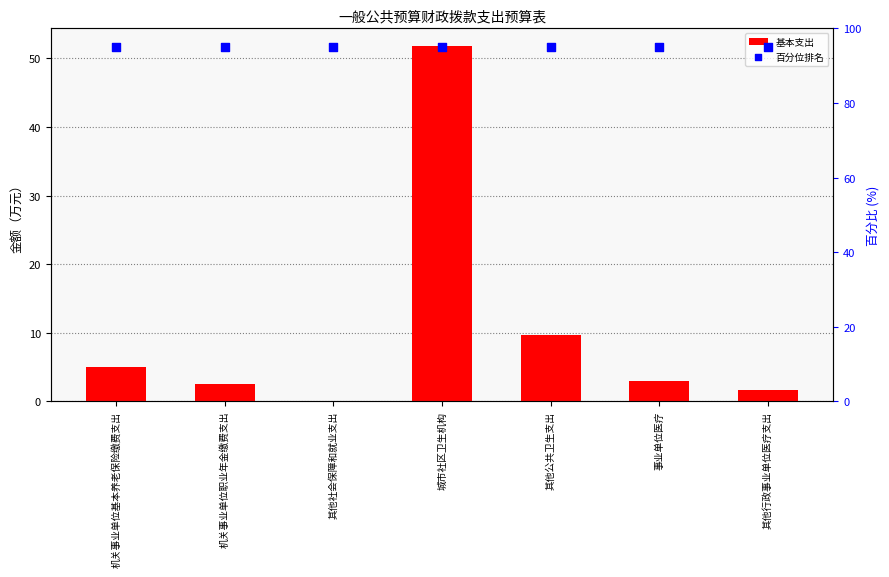

What are all the series names shown in the legend?

基本支出, 百分位排名